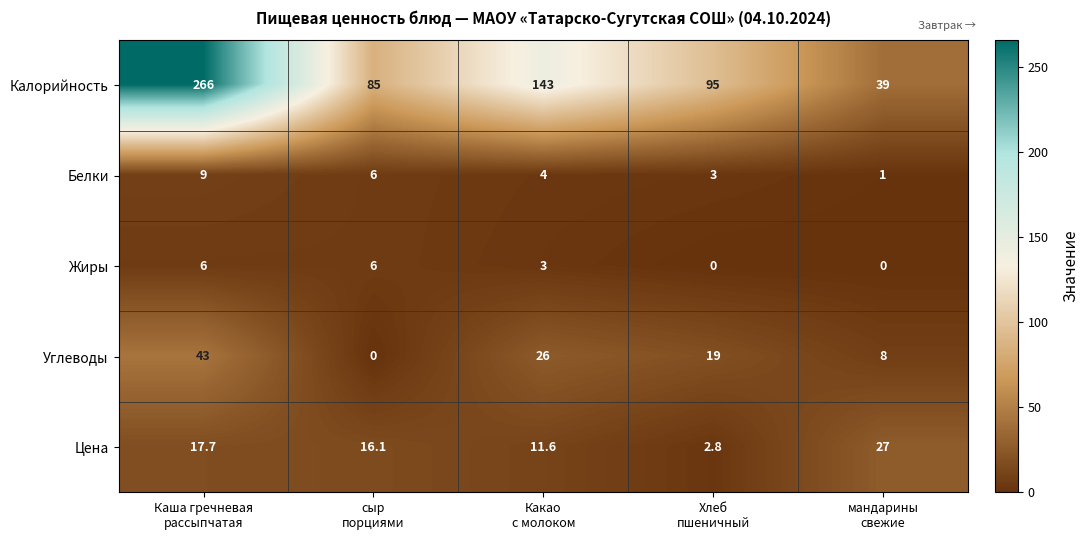

What is the sum of all Углеводы values?

96.0